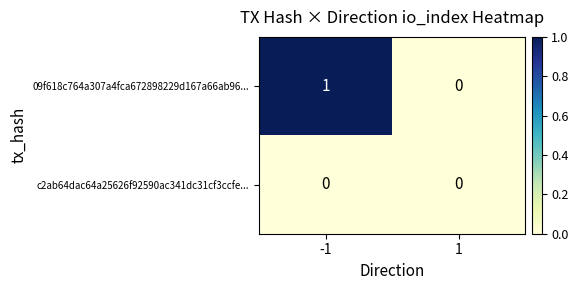

True or false: 09f618c764a307a4fca672898229d167a66ab96... has a value of 1 at -1.

True